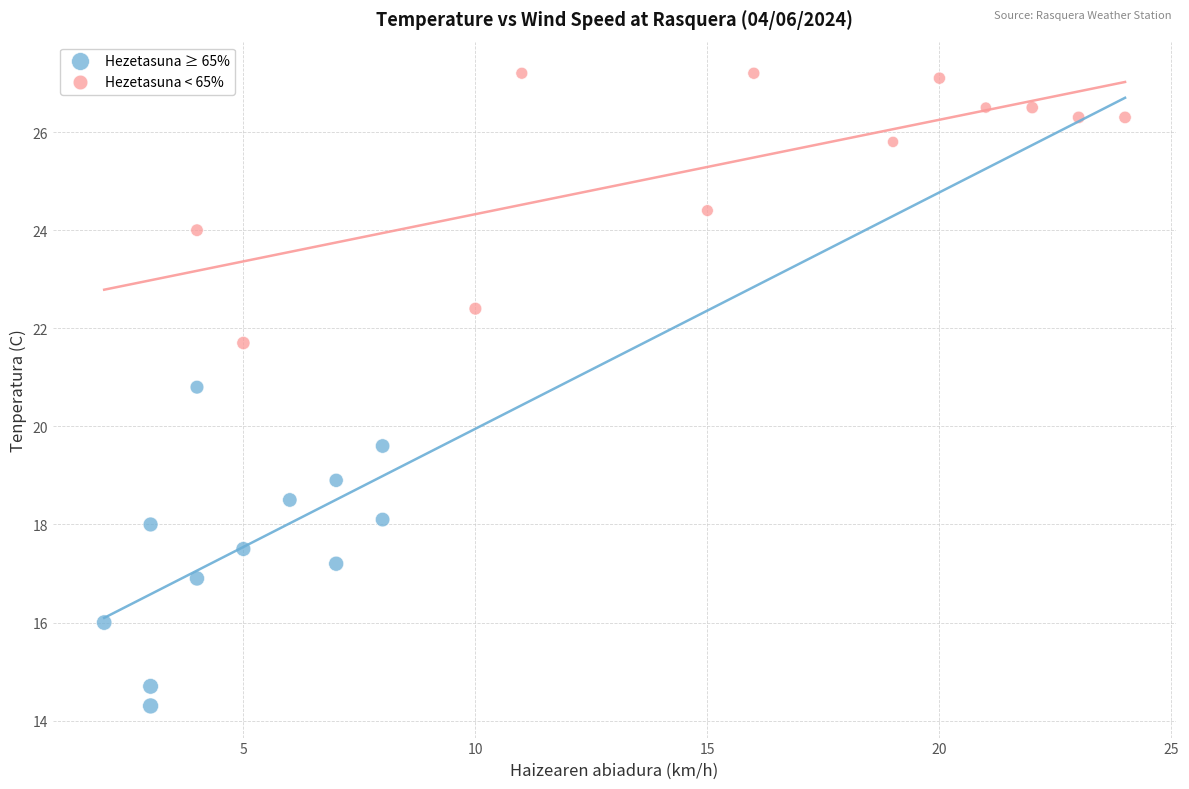

What are all the series names shown in the legend?

Hezetasuna ≥ 65%, Hezetasuna < 65%